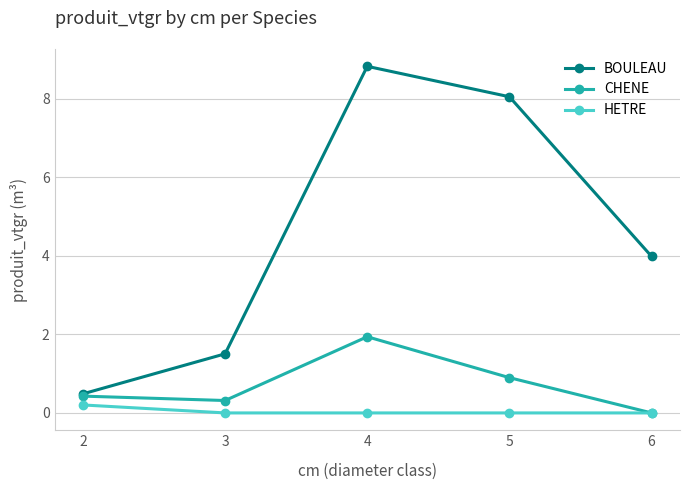

What is the value of the BOULEAU point at the 5th from the left?

4.0